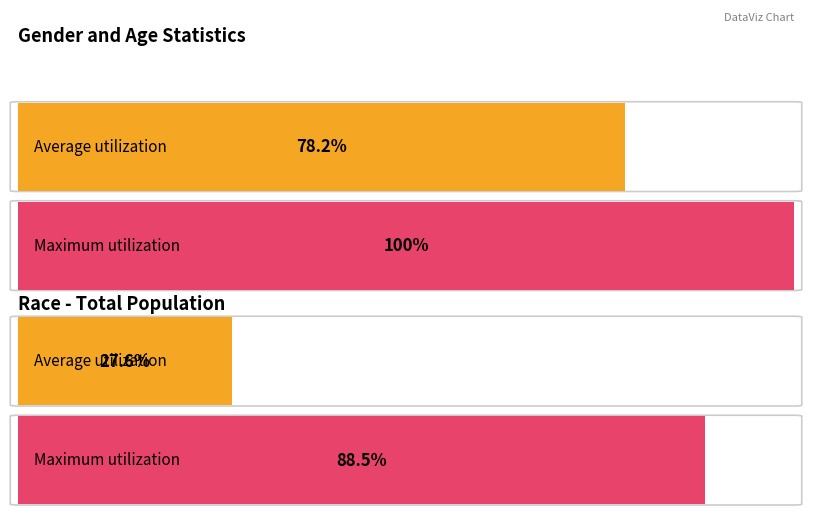

Is it true that Maximum utilization equals 0.4 at 70 to 74 years?

False